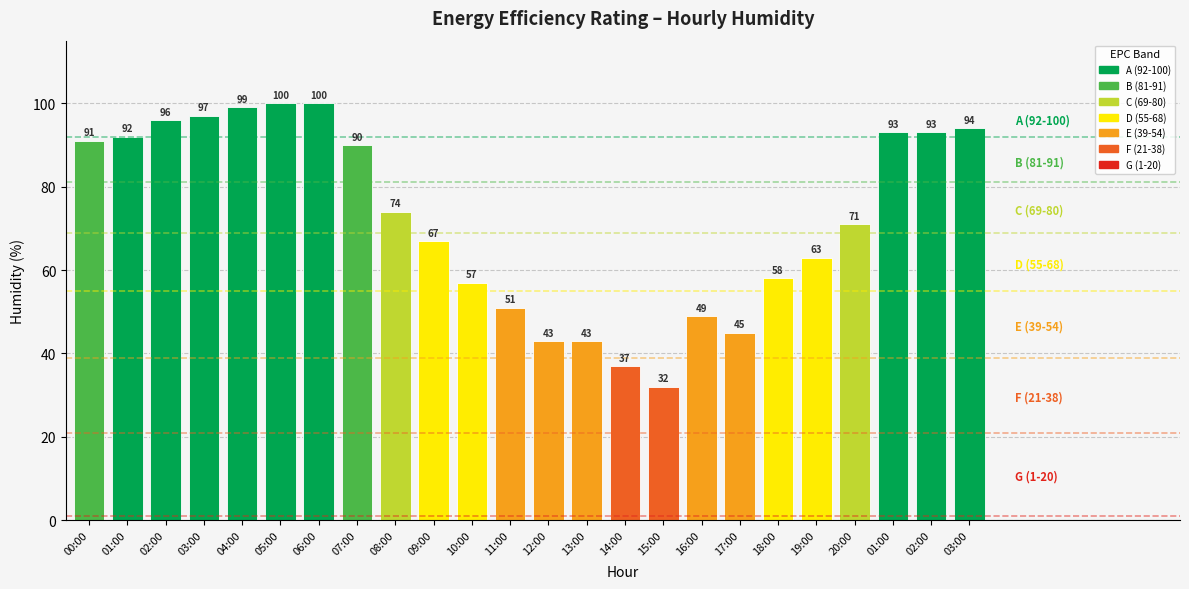

Where does the data first go above 74?

00:00